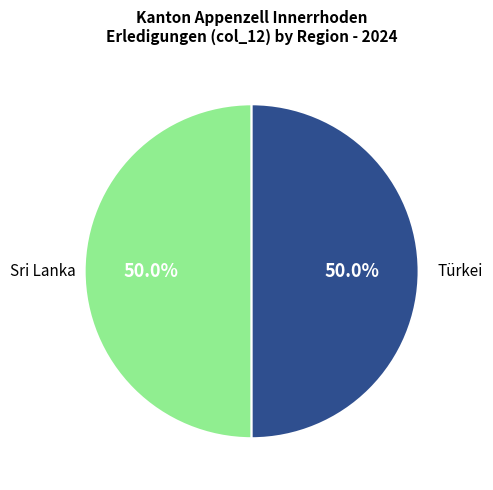

Approximately how many times larger is the value at Türkei compared to Sri Lanka?

1.0